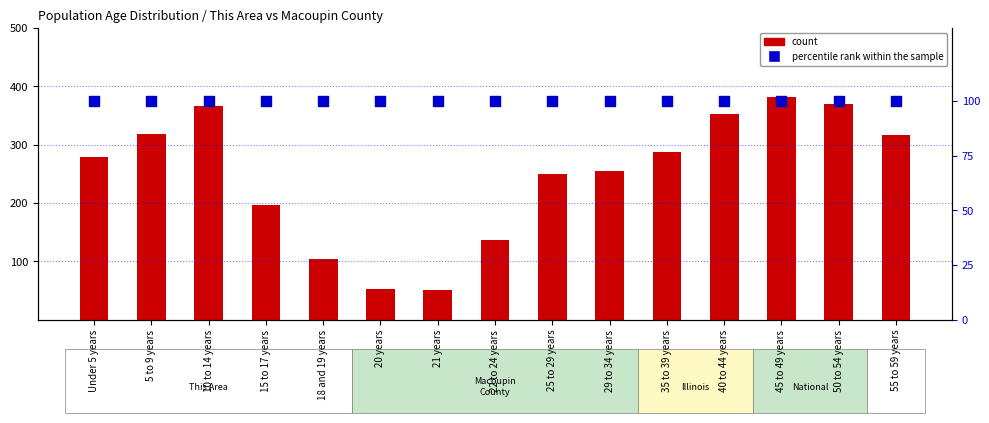

At which category is the sum across all series the highest?

45 to 49 years